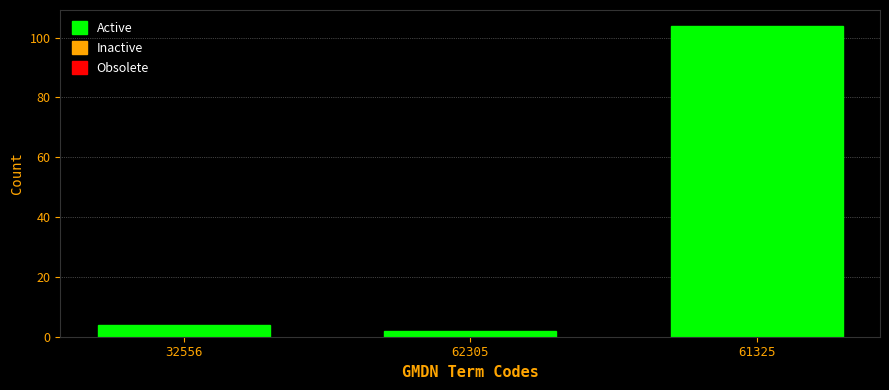

Reading left to right, list all the values displayed in this chart.

32556=4	62305=2	61325=104